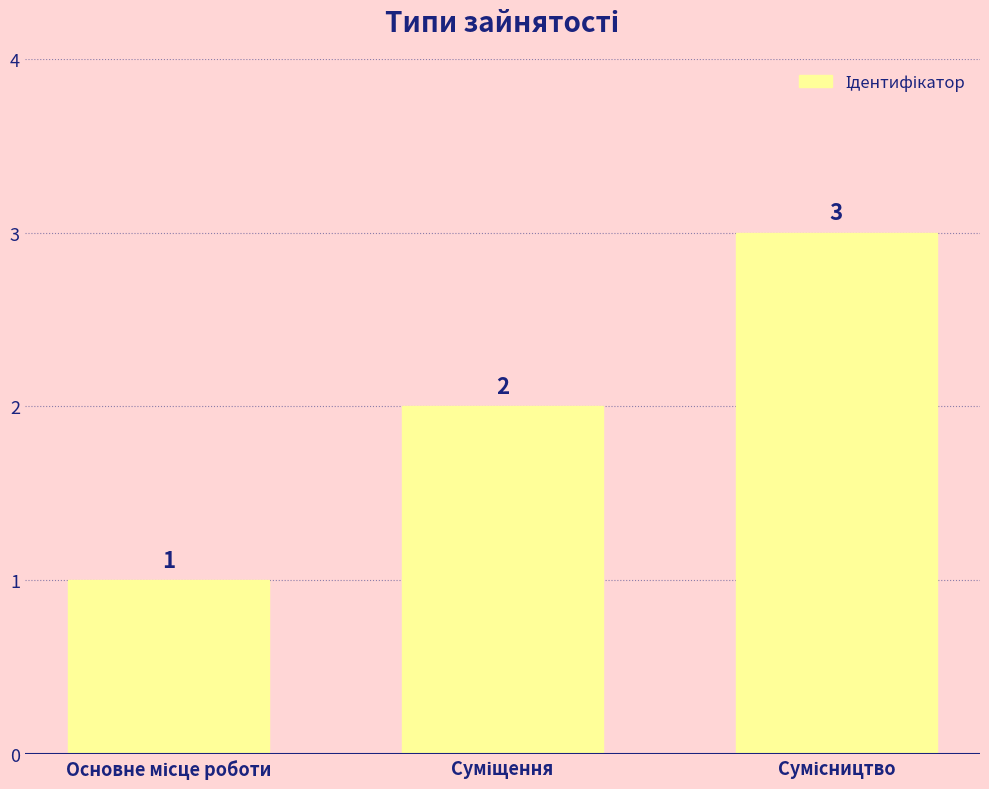

How many data points does each series have?

3